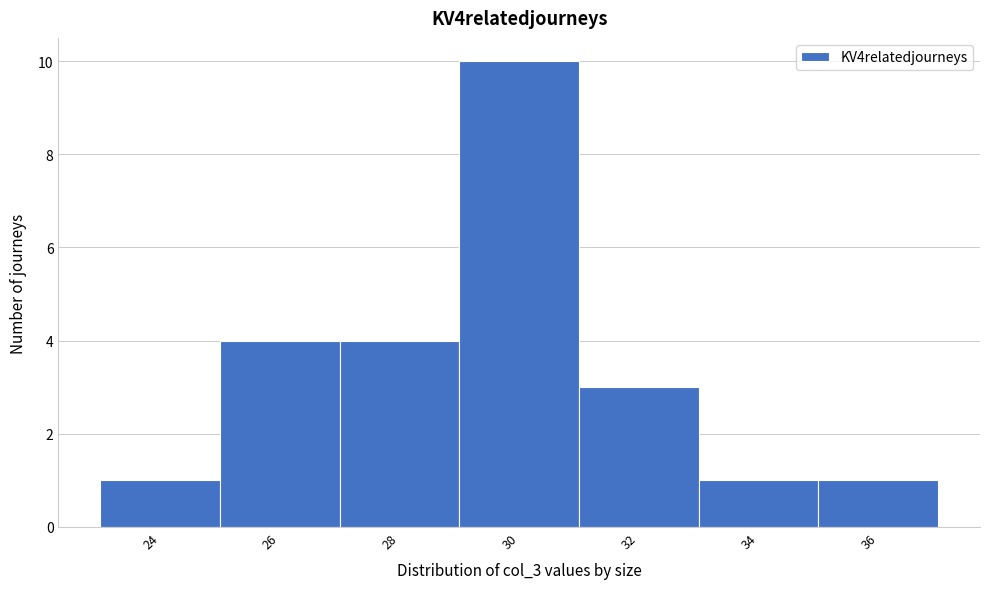

Reading right to left, transcribe all the data shown in this chart.

1	1	3	10	4	4	1